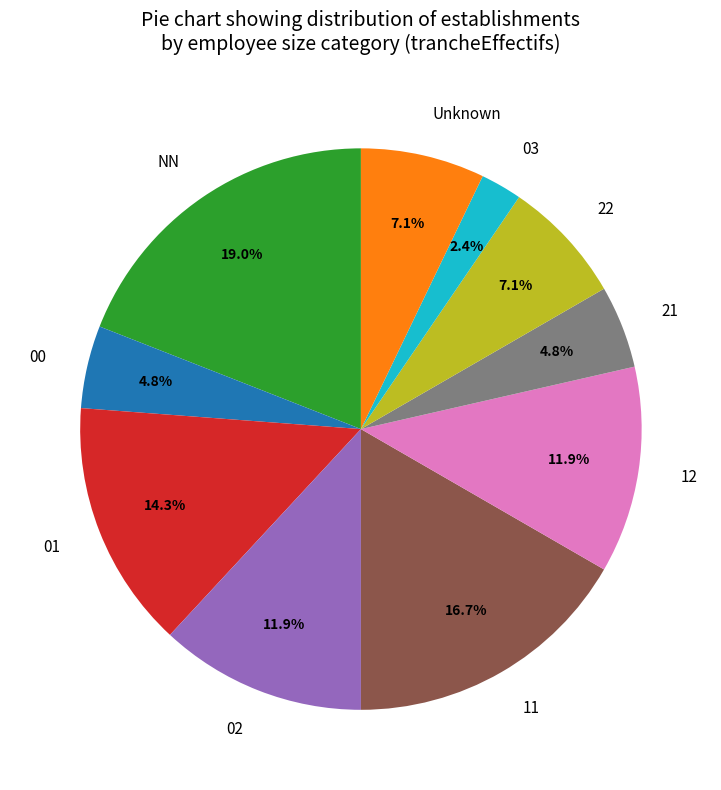

To the nearest percent, what is the average slice percentage?

10%